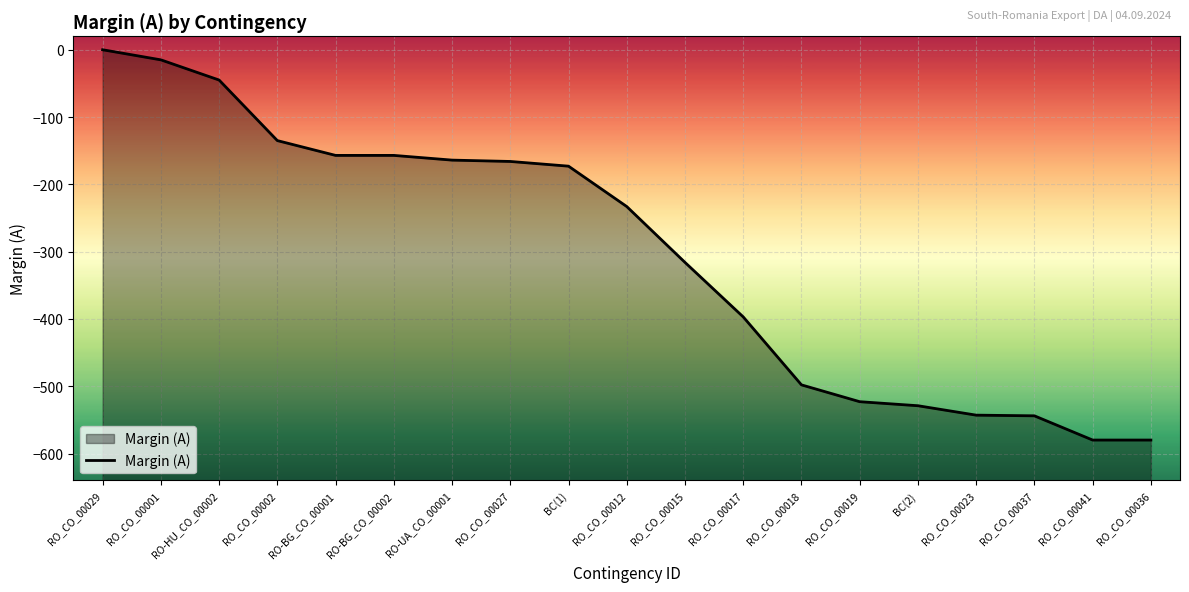

What is the average value?

-303